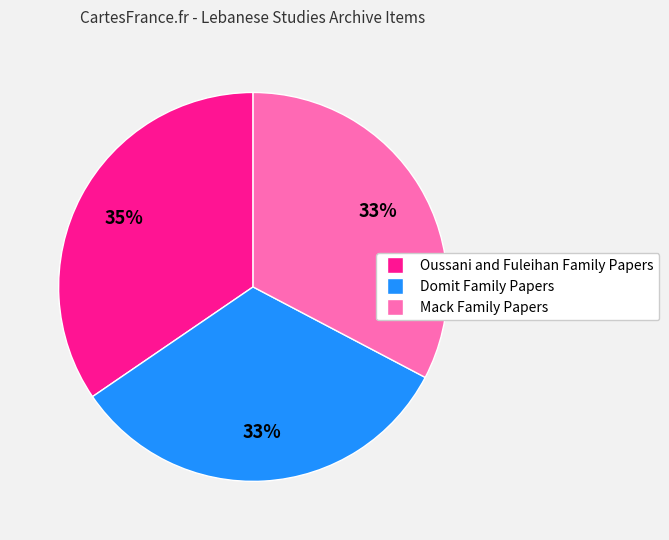

Combined, do Mack Family Papers and Oussani and Fuleihan Family Papers account for over 50%?

Yes